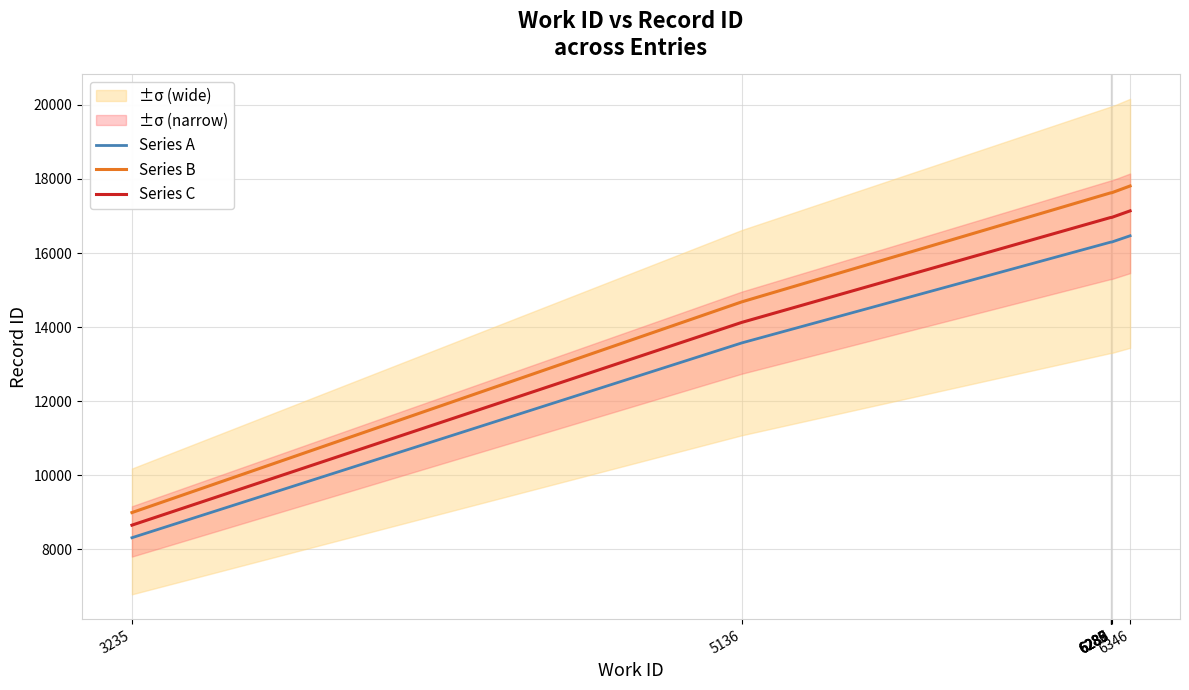

How many lines are shown in the chart?

3